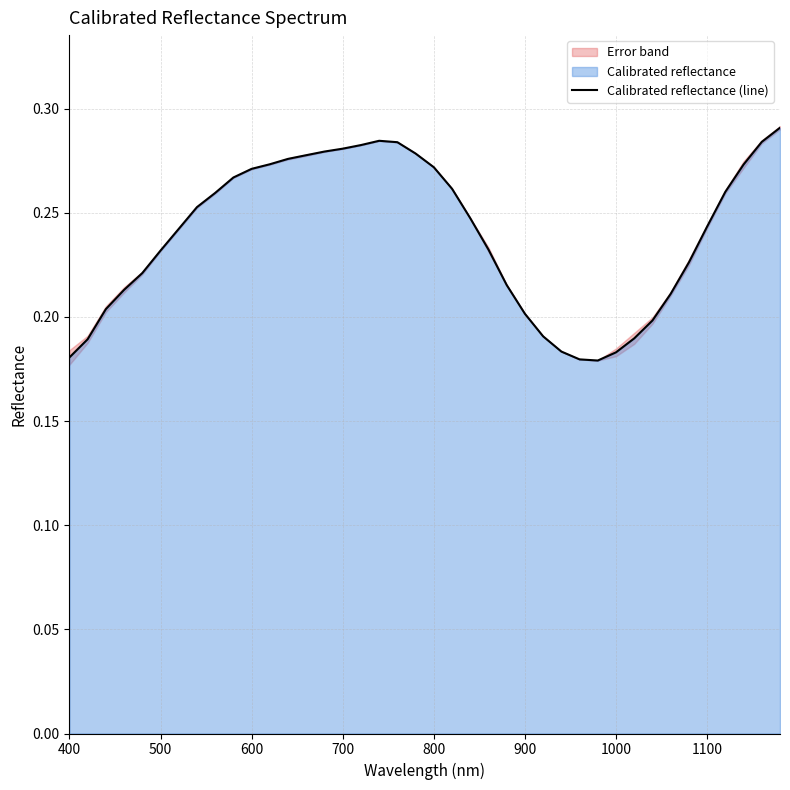

What is the approximate value at 700?

0.3